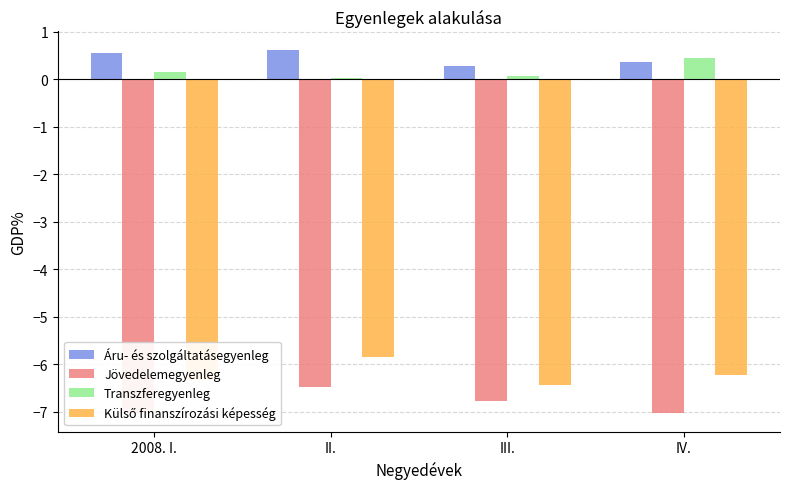

What is the approximate value of Jövedelemegyenleg at IV.?

-7.0